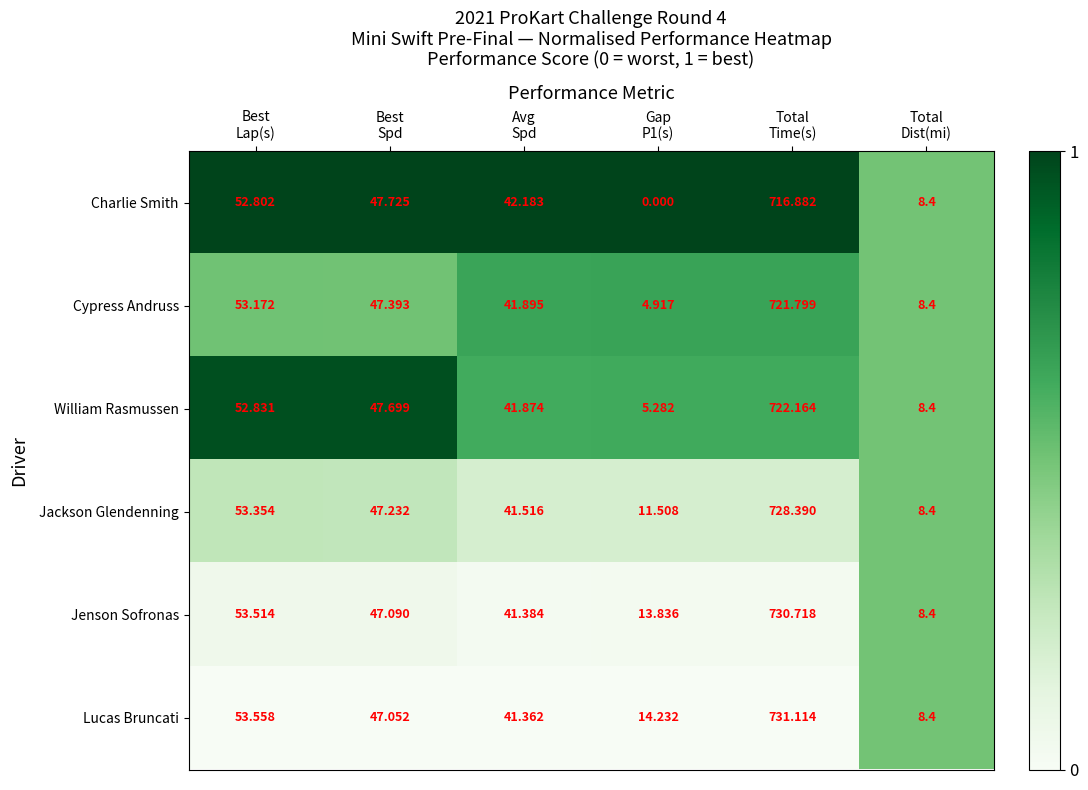

Rank the series by their maximum value, from lowest to highest.

Charlie Smith, Cypress Andruss, William Rasmussen, Jackson Glendenning, Jenson Sofronas, Lucas Bruncati